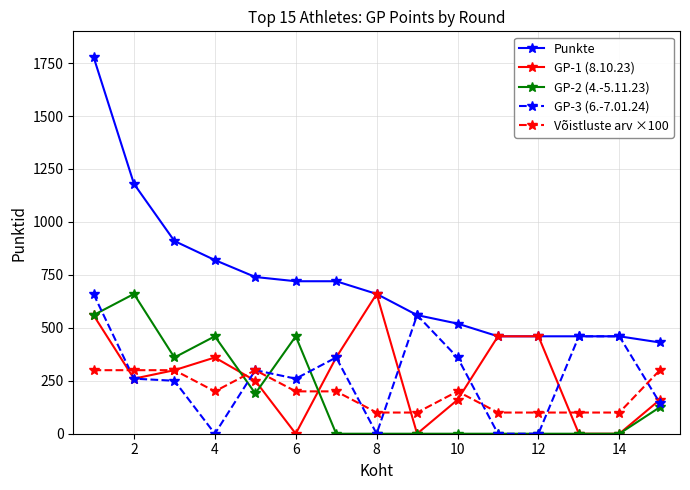

Reading left to right, what are all the values shown in this chart?

Punkte: 1780	1180	910	820	740	720	720	660	560	520	460	460	460	460	431
GP-1 (8.10.23): 560	260	300	360	250	0	360	660	0	160	460	460	0	0	160
GP-2 (4.-5.11.23): 560	660	360	460	190	460	0	0	0	0	0	0	0	0	125
GP-3 (6.-7.01.24): 660	260	250	0	300	260	360	0	560	360	0	0	460	460	146
Võistluste arv ×100: 300	300	300	200	300	200	200	100	100	200	100	100	100	100	300